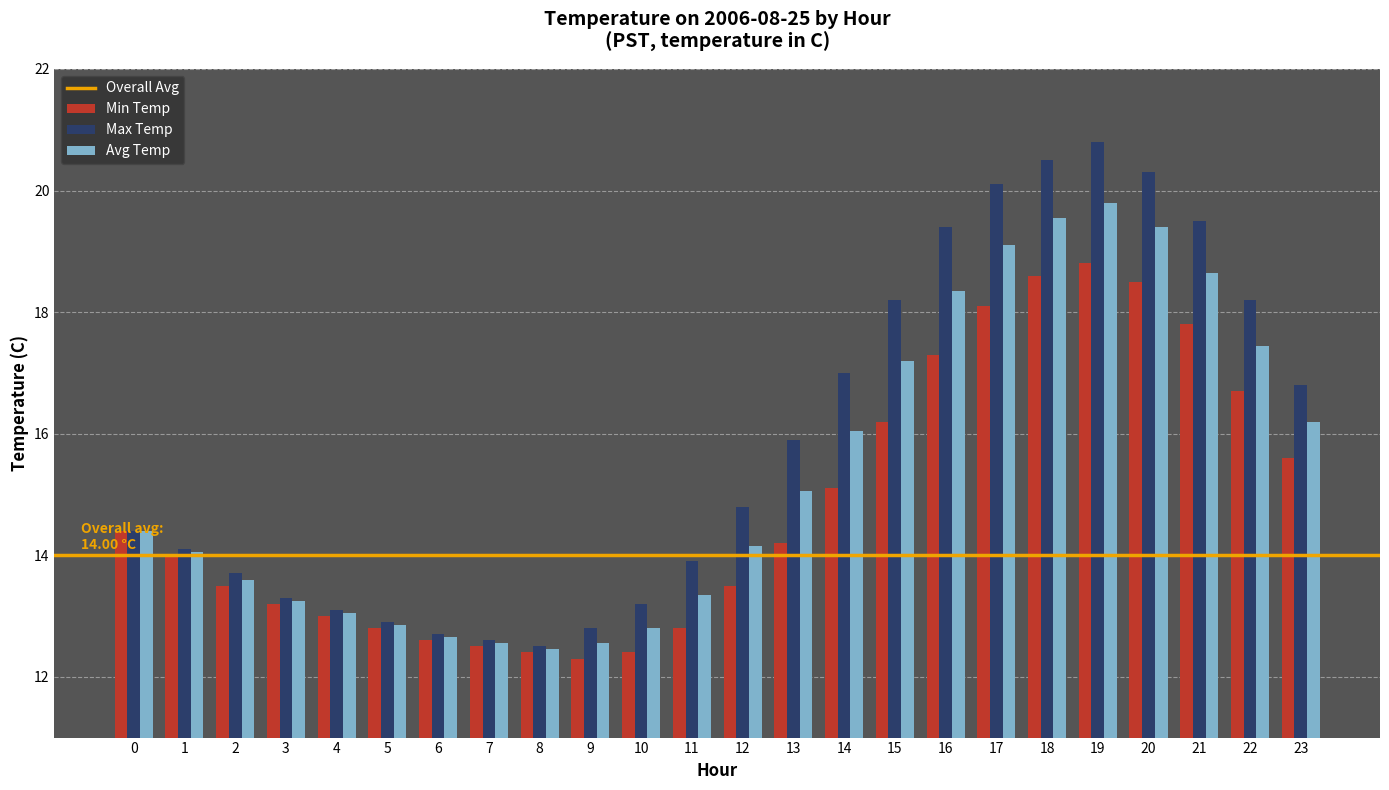

Which category has the highest value in the Max Temp series?

19